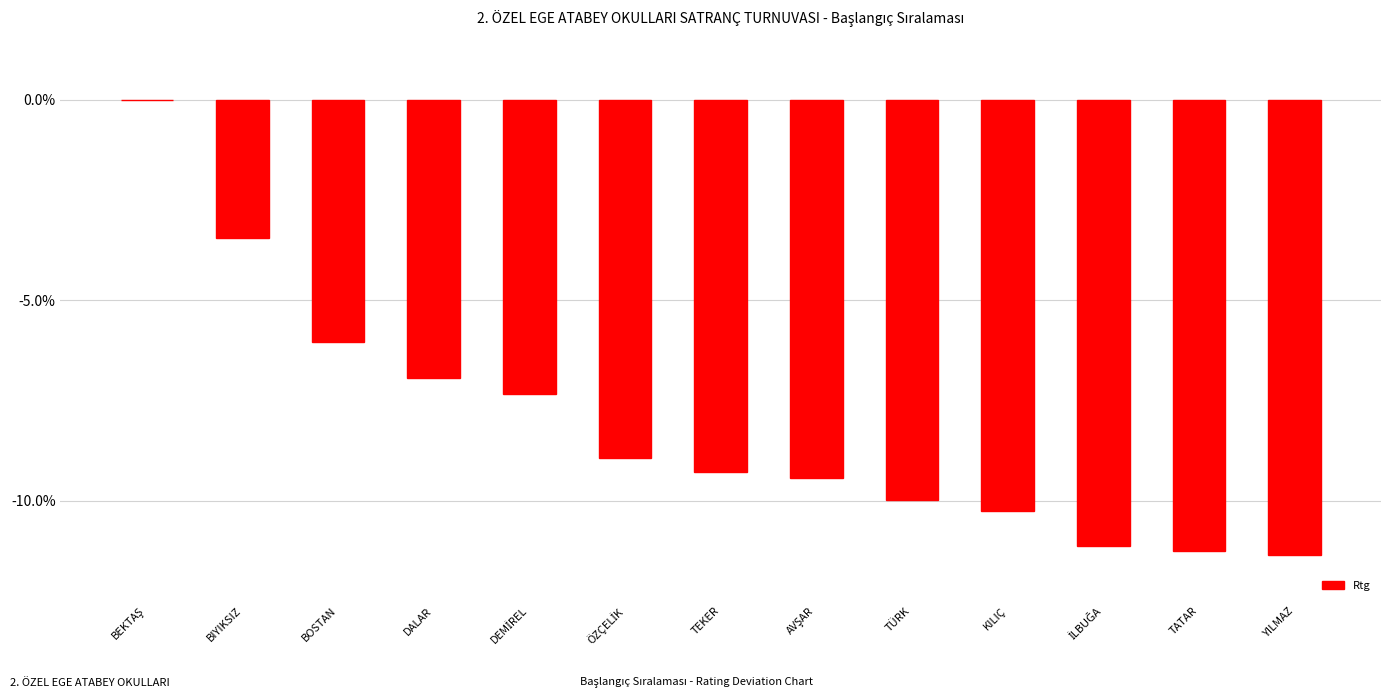

What is the change in value from BIYIKSIZ to DALAR?

-3.5